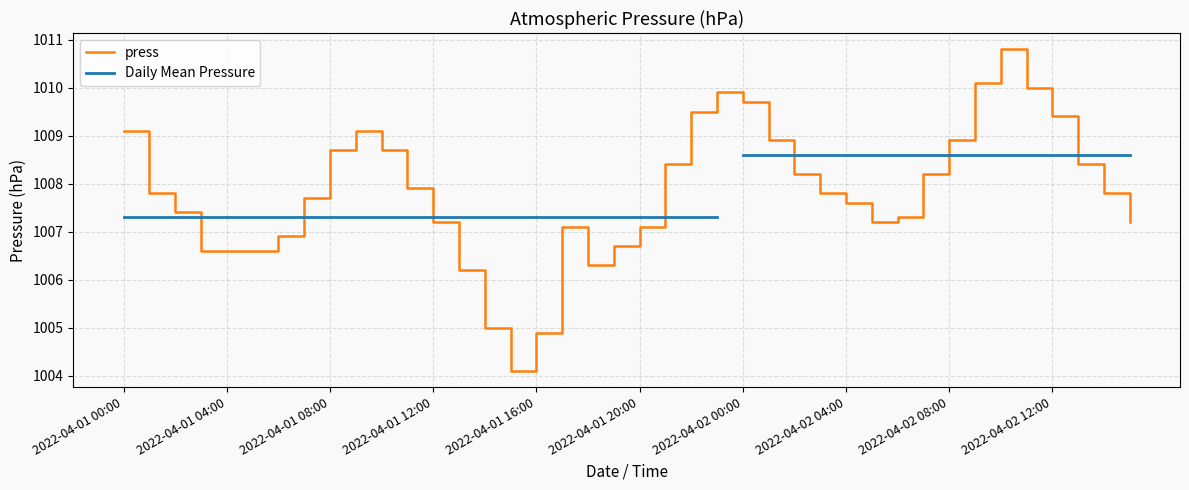

The value of press at 2022-04-01 12:00 is 701.4. True or false?

False